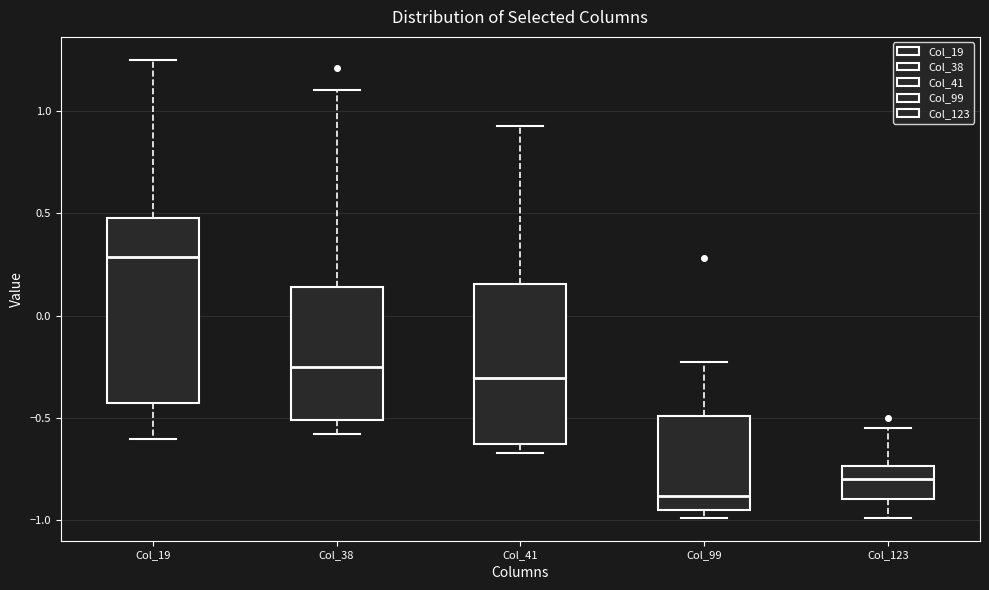

Which box is the tallest, from its lower edge to its upper edge?

Col_19